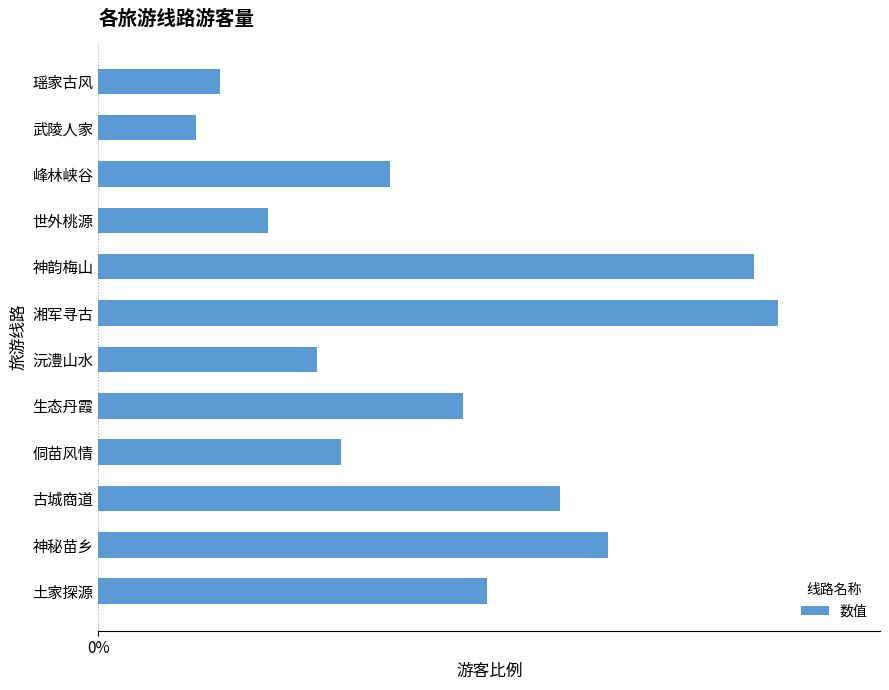

At which label is the value closest to 0?

武陵人家